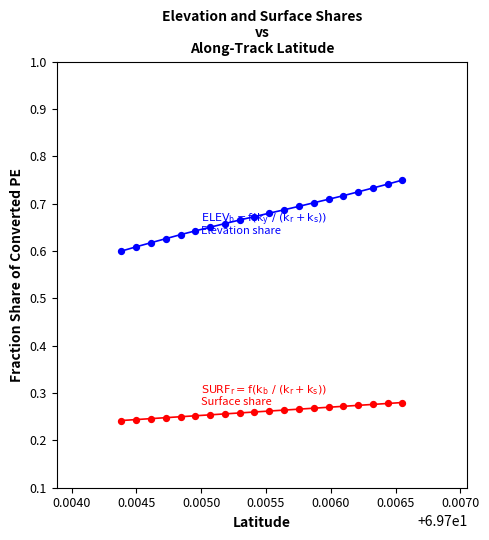

Which series contains the lowest Y value?

SURFACE